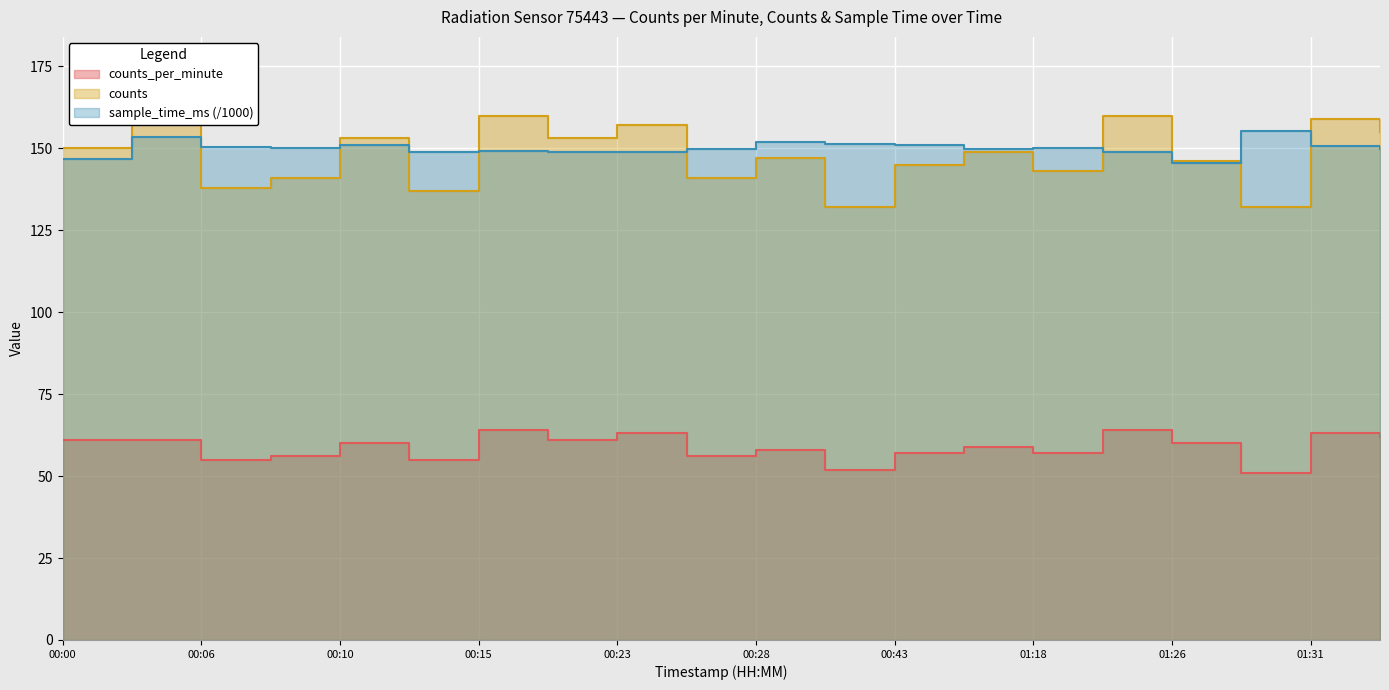

What is the difference between the maximum and minimum values in the counts_per_minute series?

13.0